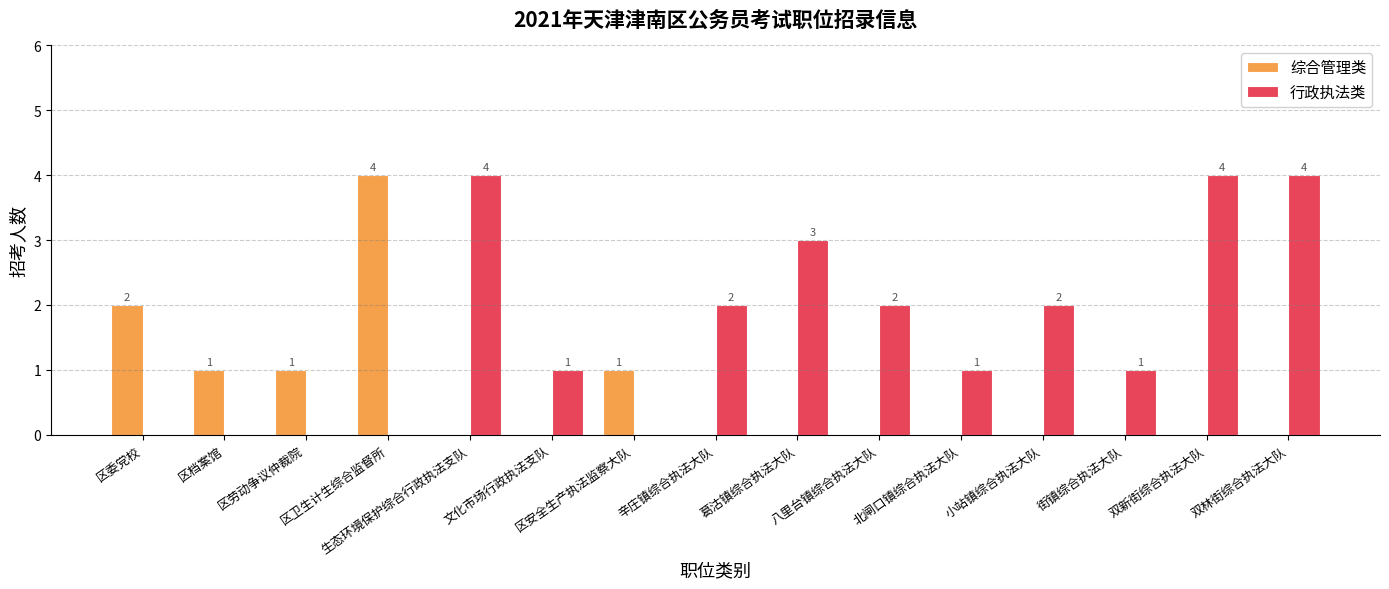

What is the highest value of the 综合管理类 series?

4